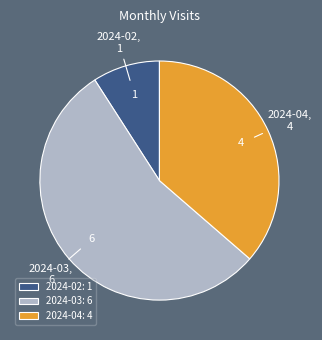

Combined, do 2024-02 and 2024-03 account for over 50%?

Yes